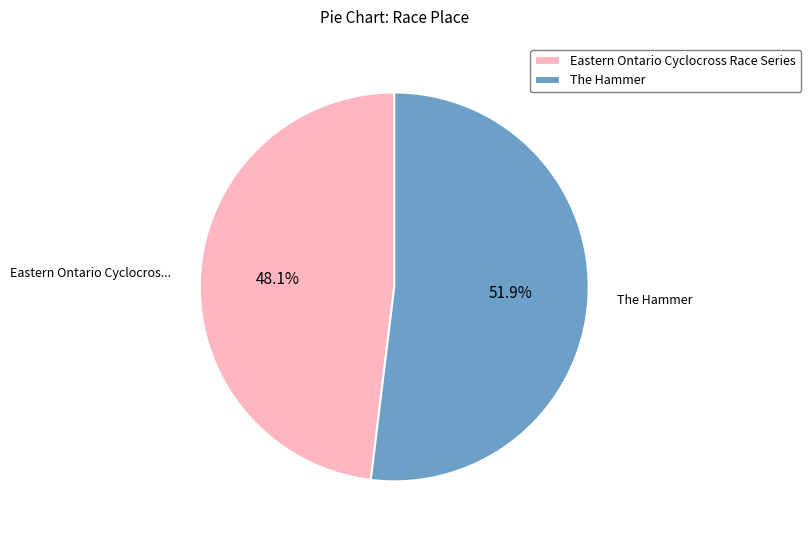

How many segments does this pie chart have?

2